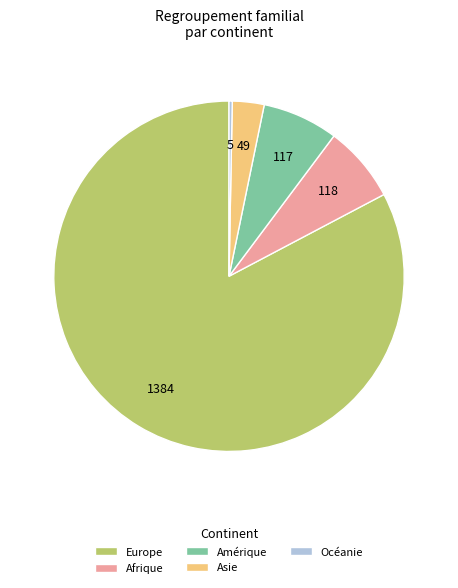

Count the number of slices in the pie.

5